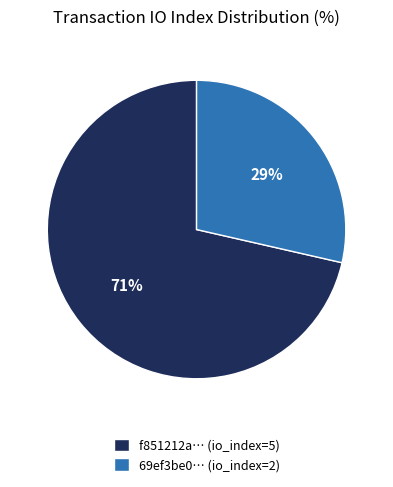

Which has a higher value, f851212a… (io_index=5) or 69ef3be0… (io_index=2)?

f851212a… (io_index=5)